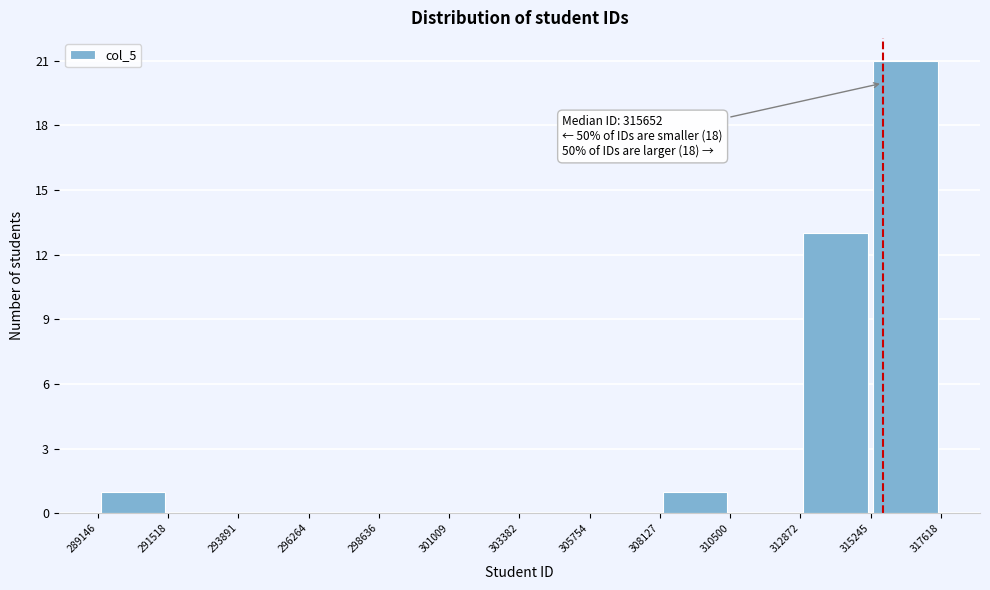

Which range on the x-axis has the tallest bar?

315245 to 317618